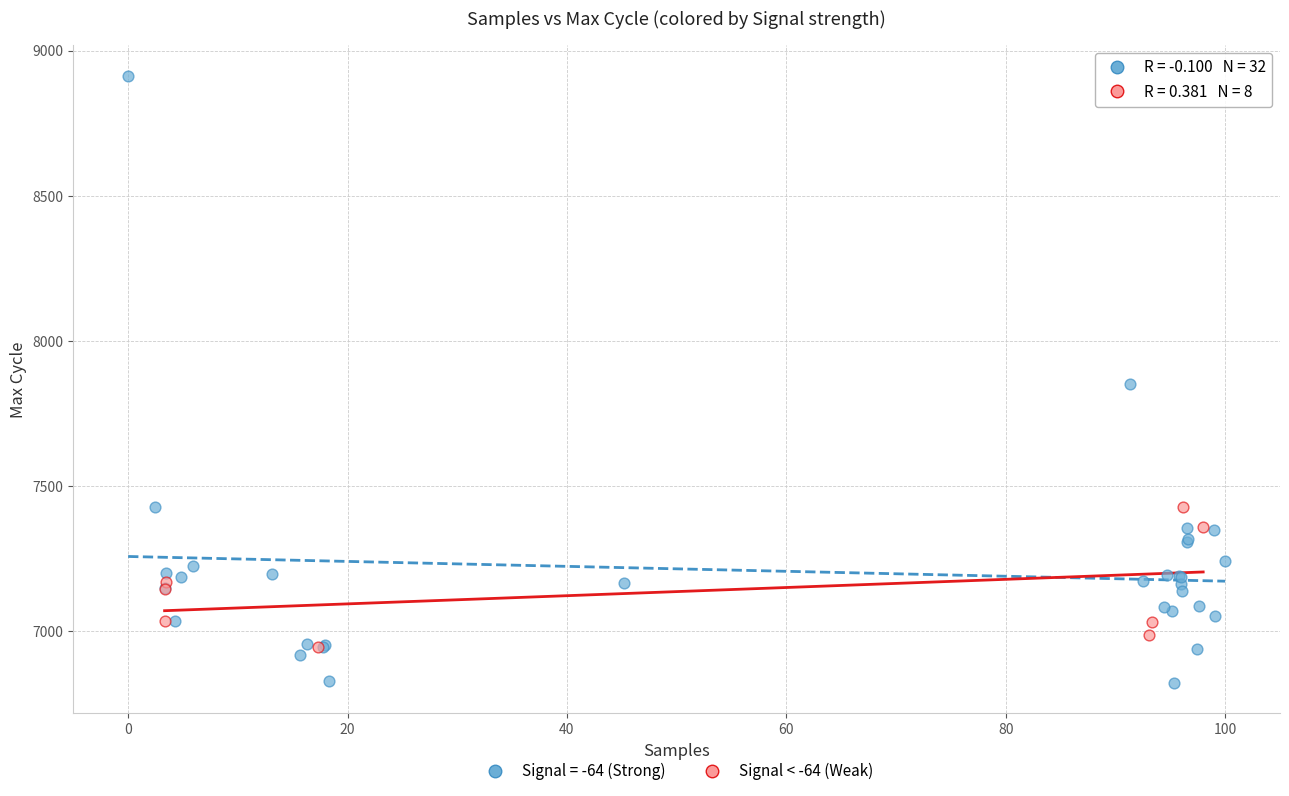

Which series reaches the maximum Y coordinate?

Signal = -64 (Strong)